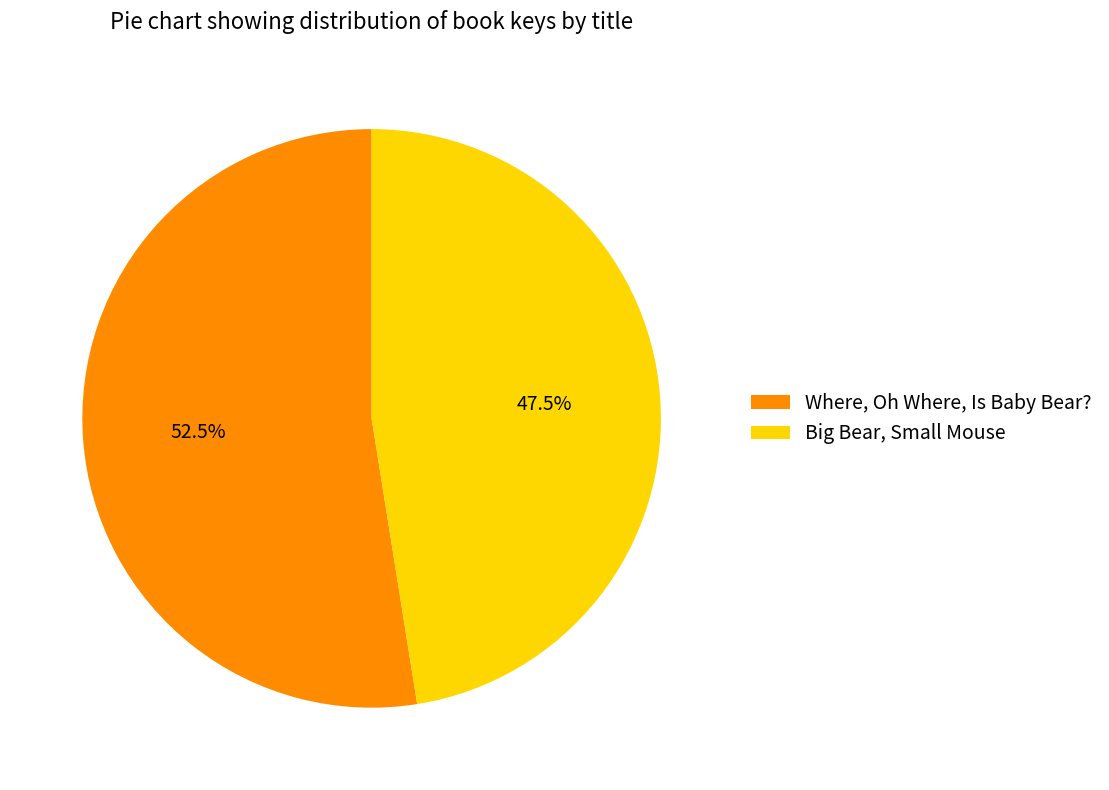

Is Big Bear, Small Mouse the majority of the pie?

No